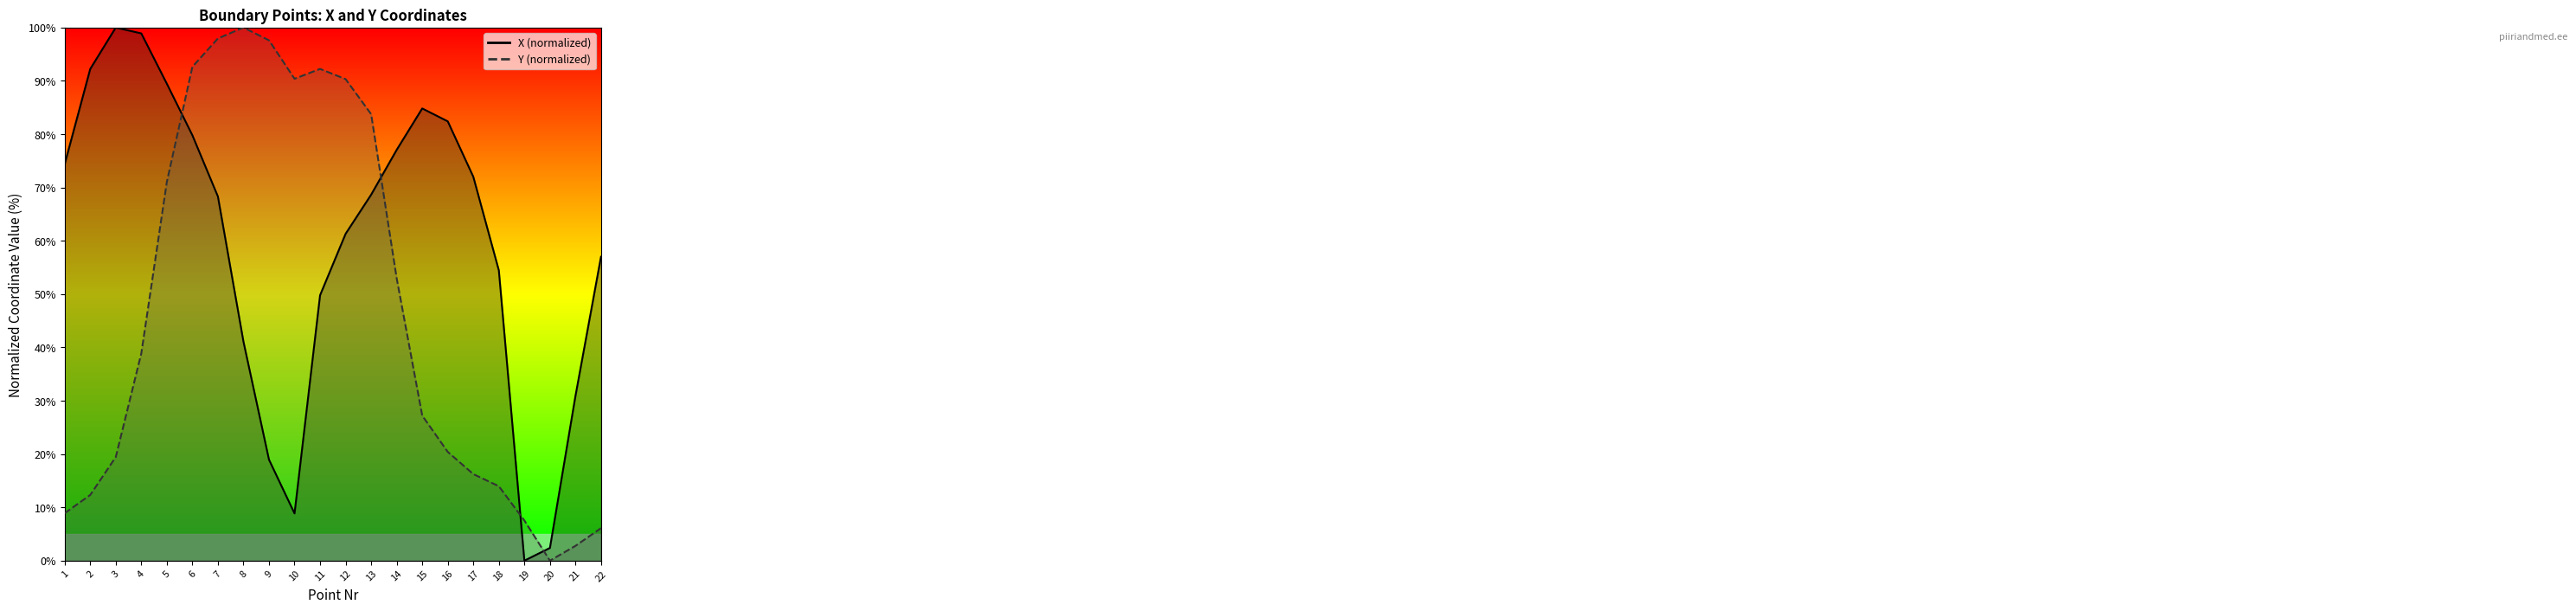

Reading right to left, transcribe all the data shown in this chart.

X (normalized): 57.0	30.9	2.4	0.0	54.4	72.0	82.4	84.8	77.1	68.7	61.3	49.8	8.8	18.9	41.1	68.3	79.8	89.5	98.9	100.0	92.2	74.4
Y (normalized): 6.1	2.8	0.0	7.5	14.0	16.2	20.4	27.2	53.0	83.7	90.3	92.2	90.4	97.6	100.0	98.0	92.6	71.0	38.9	19.4	12.3	8.9